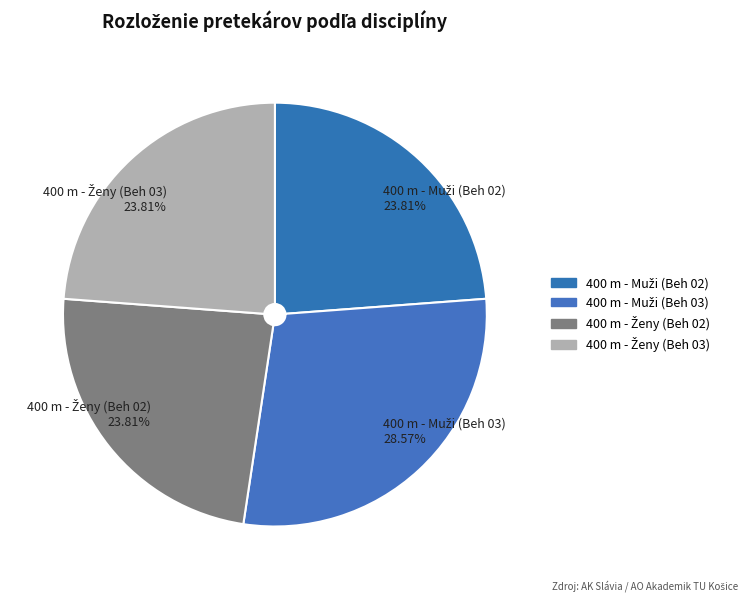

Is there any slice that represents more than half of the pie?

No